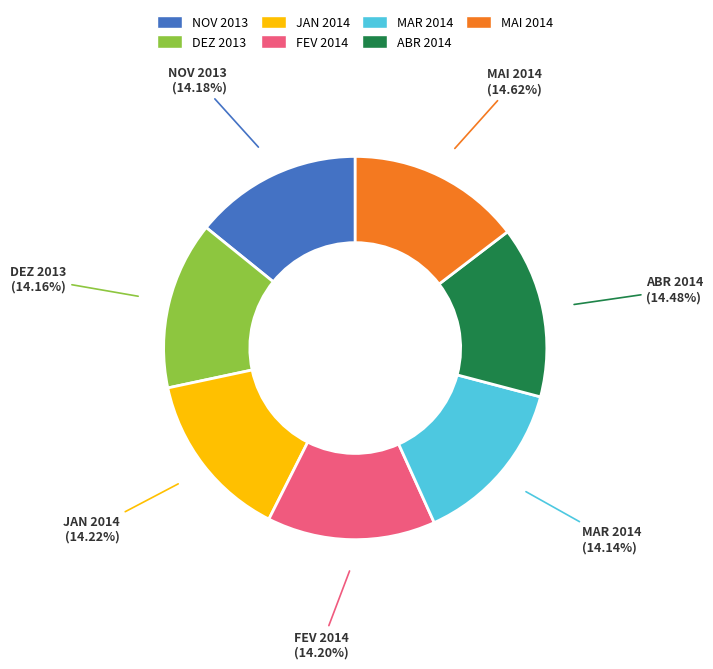

To the nearest percent, what is the difference between the largest and smallest slice percentages?

0%